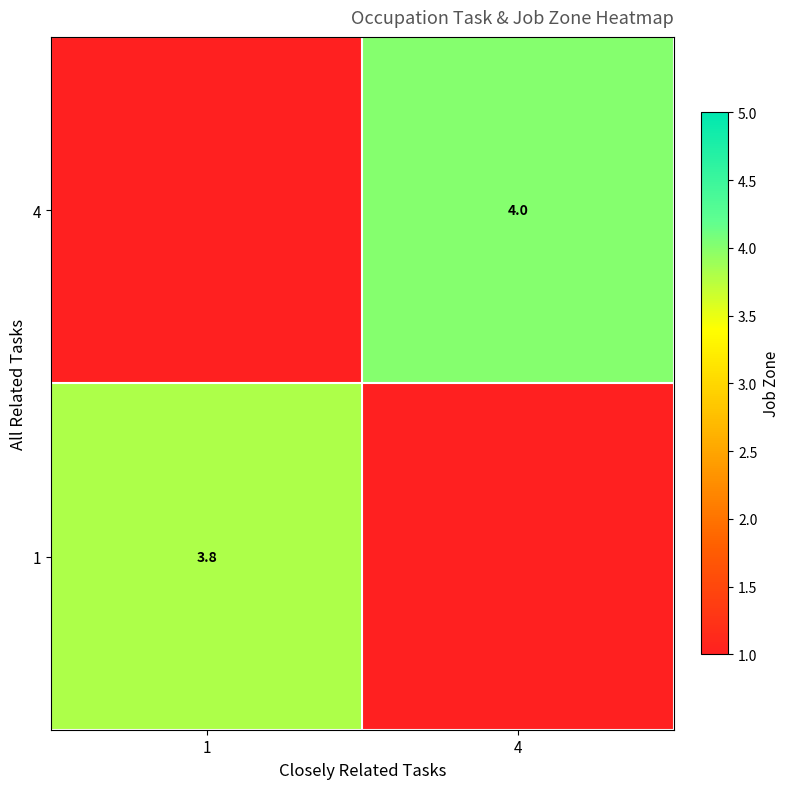

True or false: 1 has a value of 3.8 at 1.

True